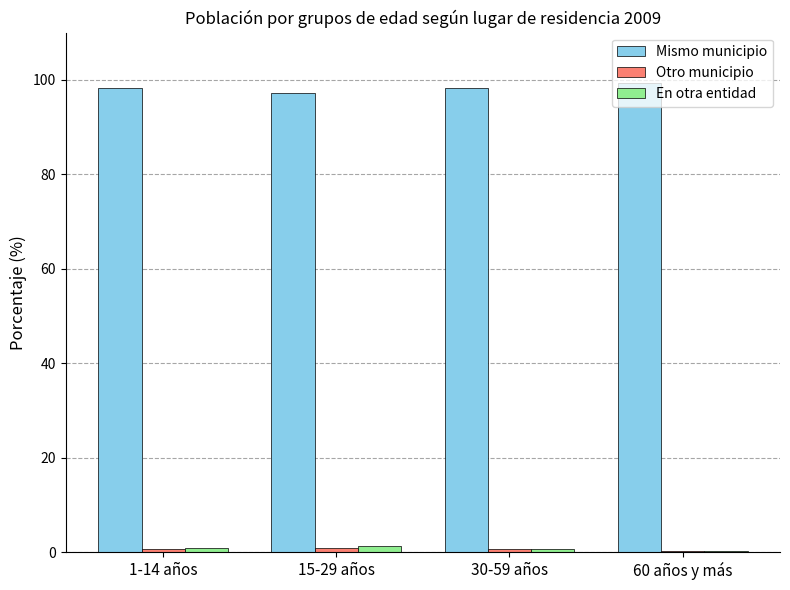

How many groups of bars are there?

4